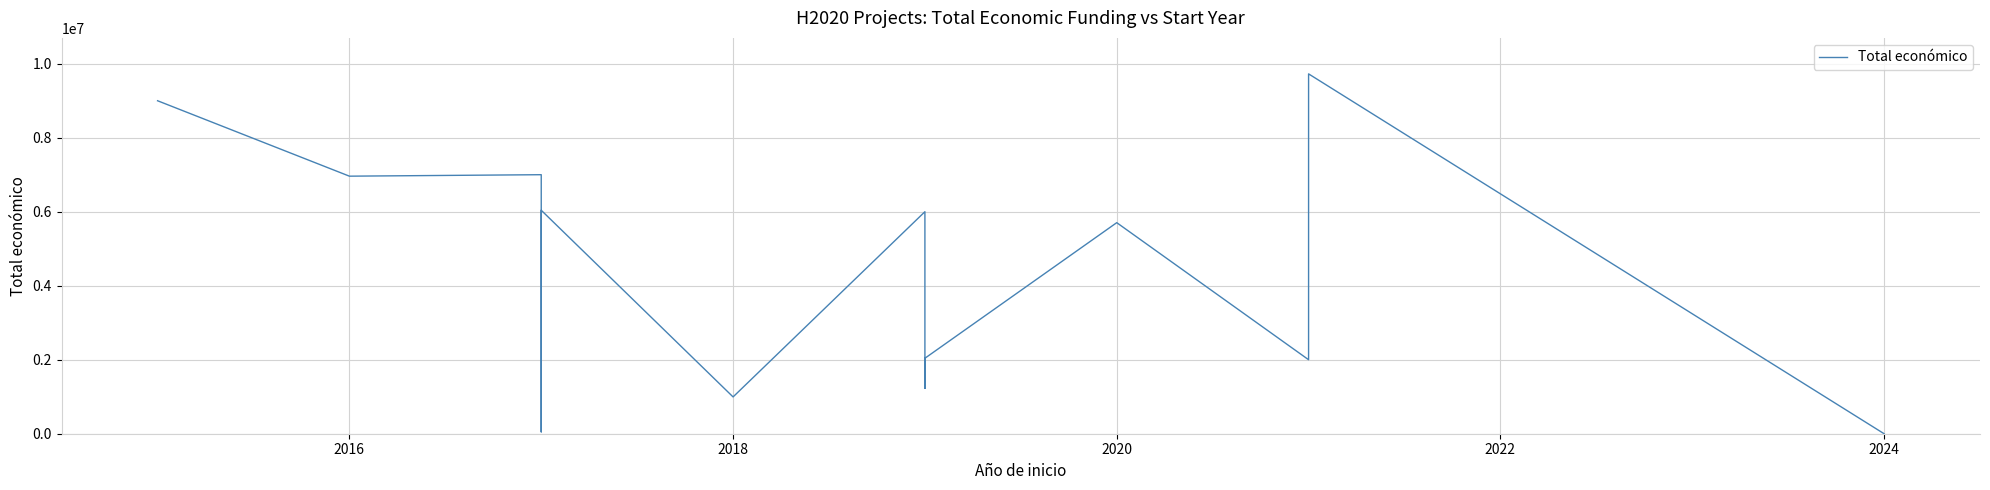

Where is the first local minimum?

2016